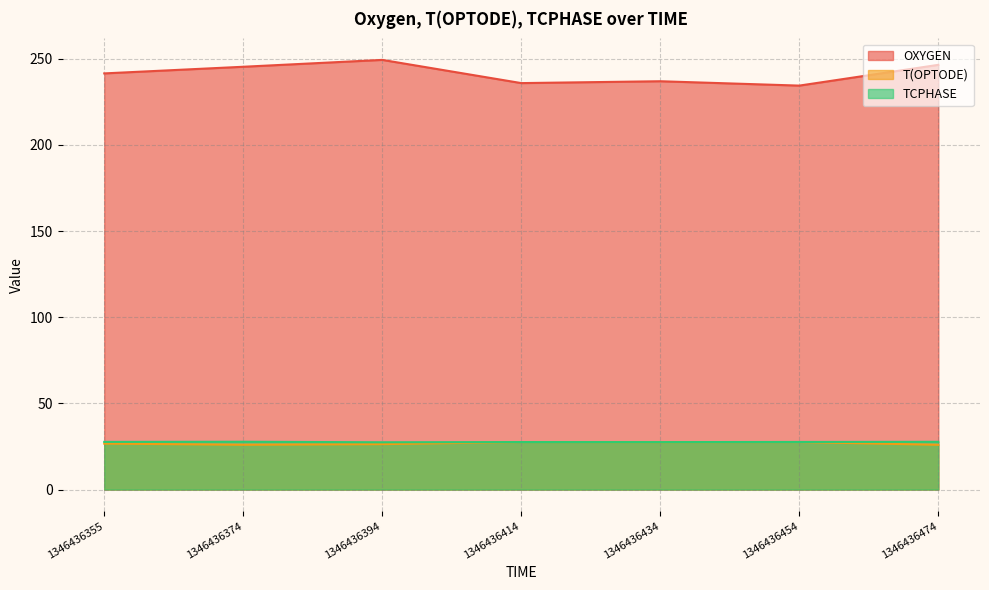

Is it true that OXYGEN equals 119.4 at 1346436434?

False